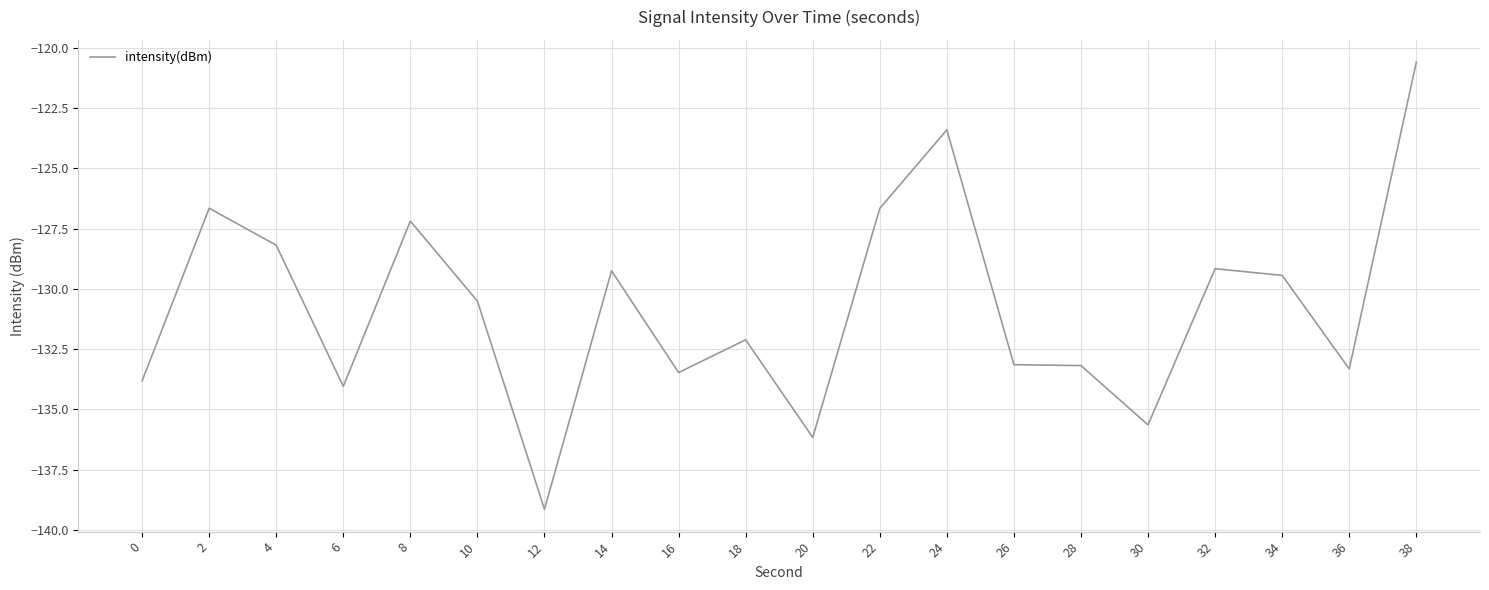

How many distinct data groups are displayed?

1